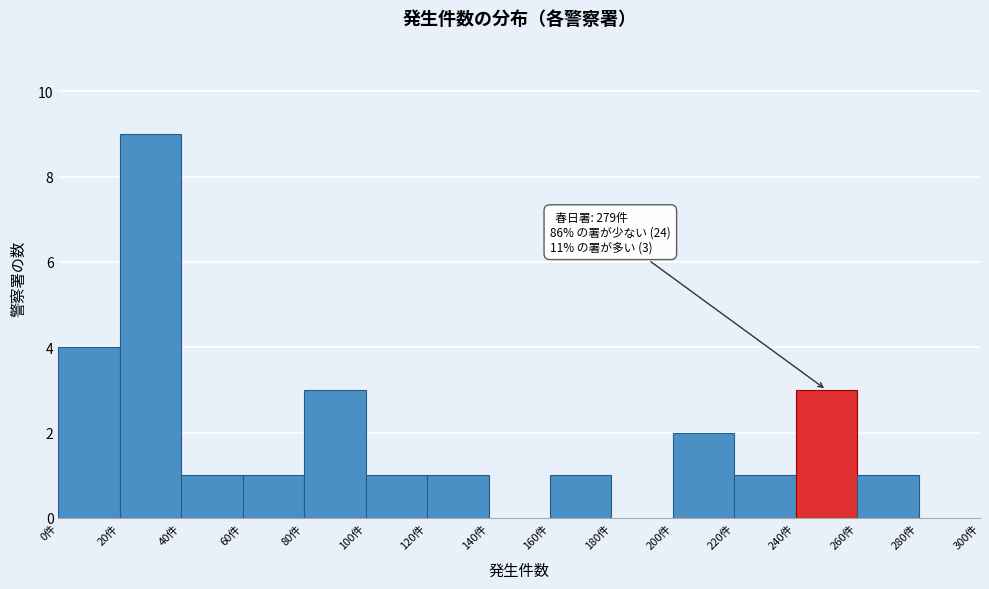

Which range on the x-axis has the tallest bar?

20 to 40